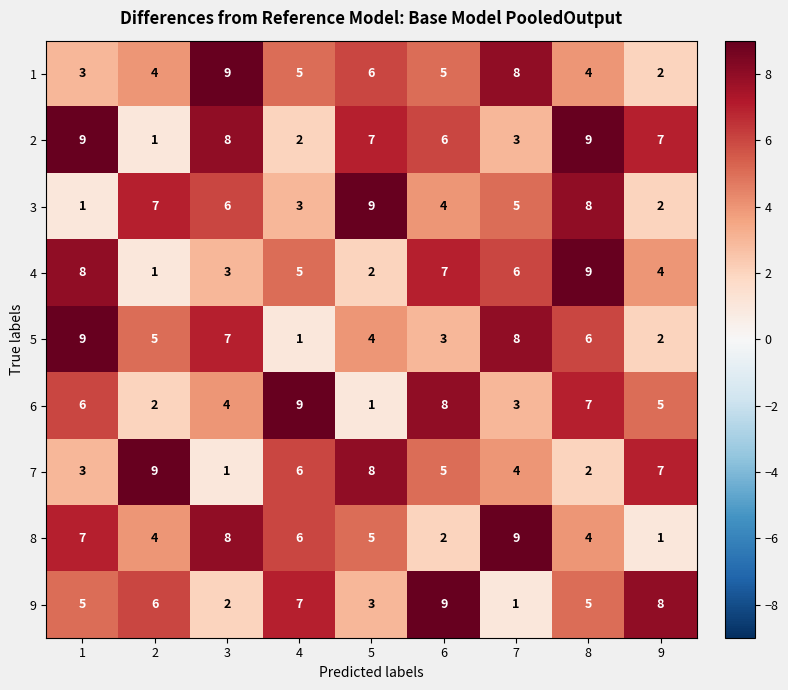

What is the difference between the second highest and second lowest values in the 6 series?

6